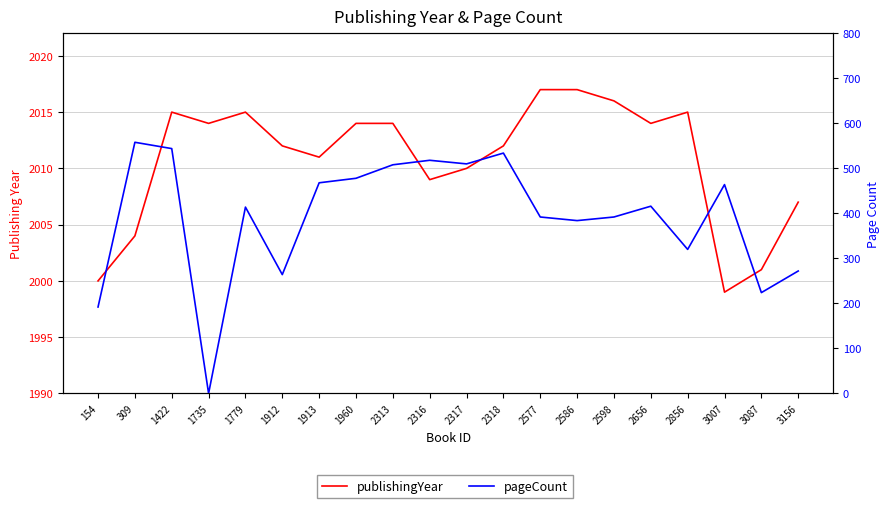

Rank the series at 1735 from lowest to highest value.

pageCount, publishingYear